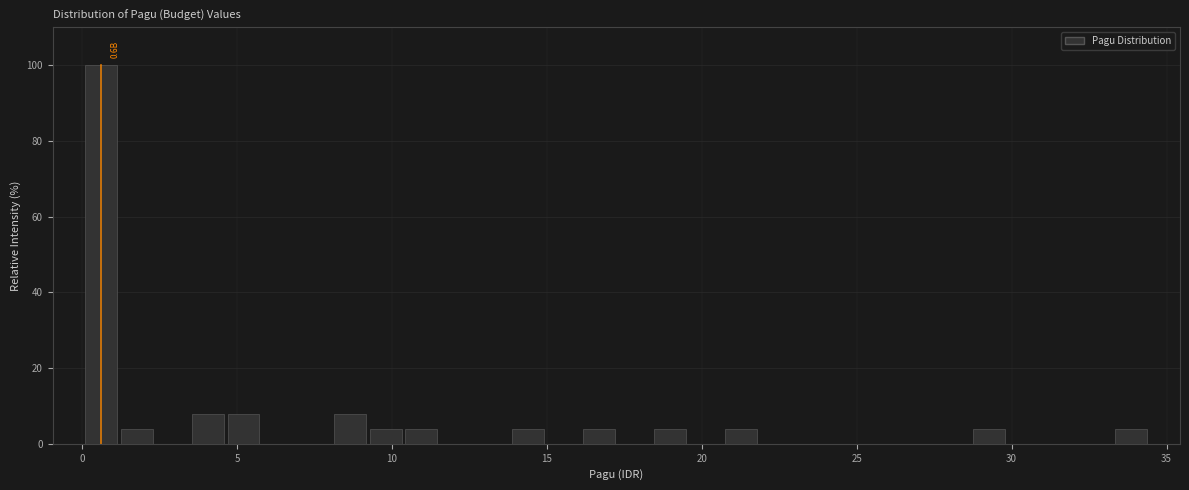

Read against the x-axis, roughly where is the centre of the tallest bar?

0.5